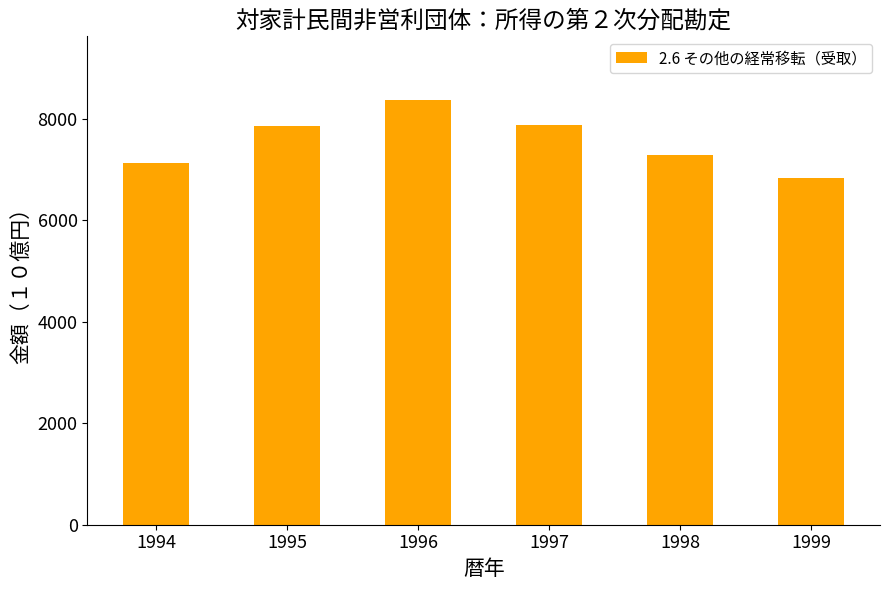

Is it true that the value at 1996 is 8366.0?

True